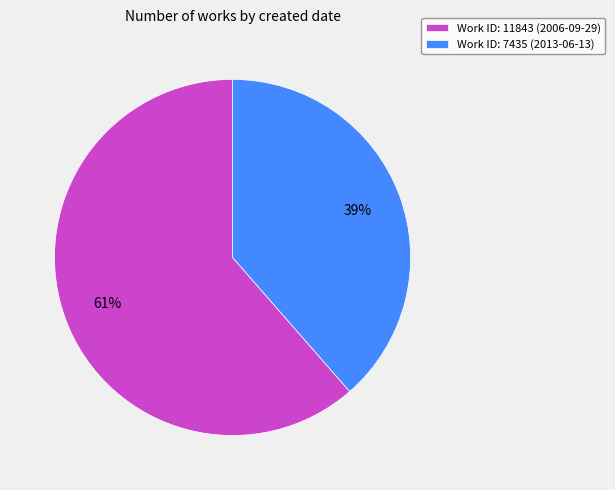

To the nearest percent, what portion does Work ID: 11843 (2006-09-29) represent?

61%